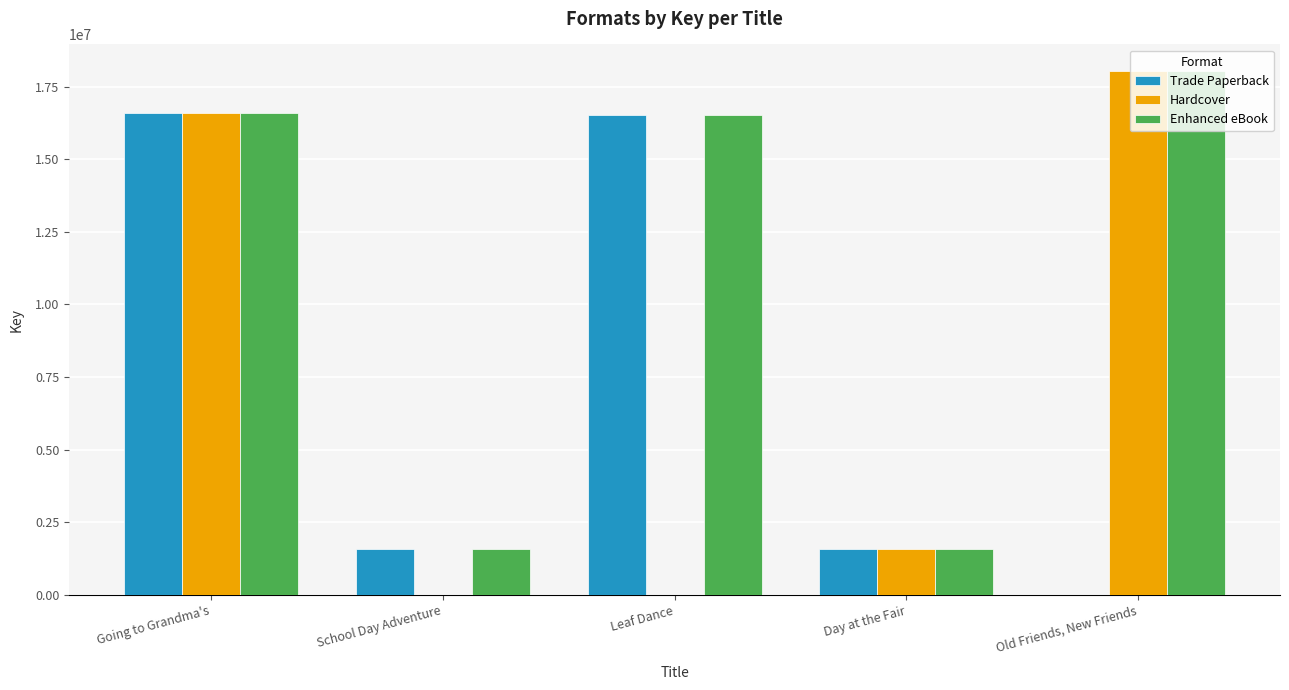

What is the sum of the Hardcover values at School Day Adventure and Day at the Fair?

1578671